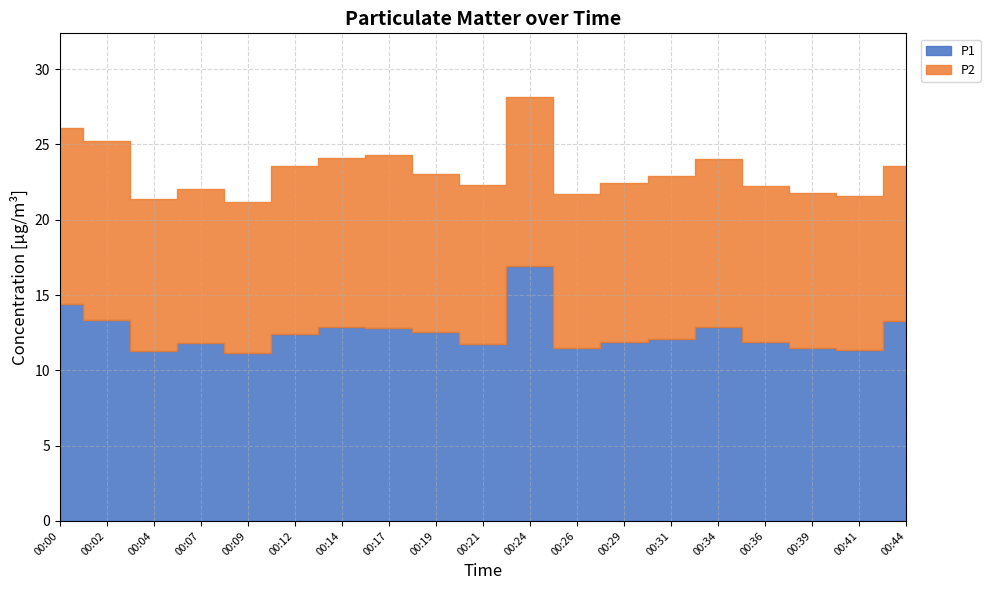

At which label does P1 reach its peak?

00:24